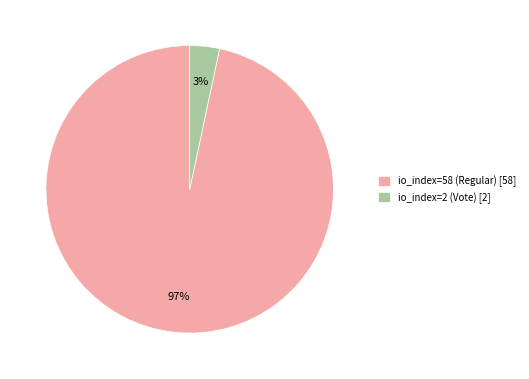

Does io_index=58 (Regular) account for over 50% of the chart?

Yes